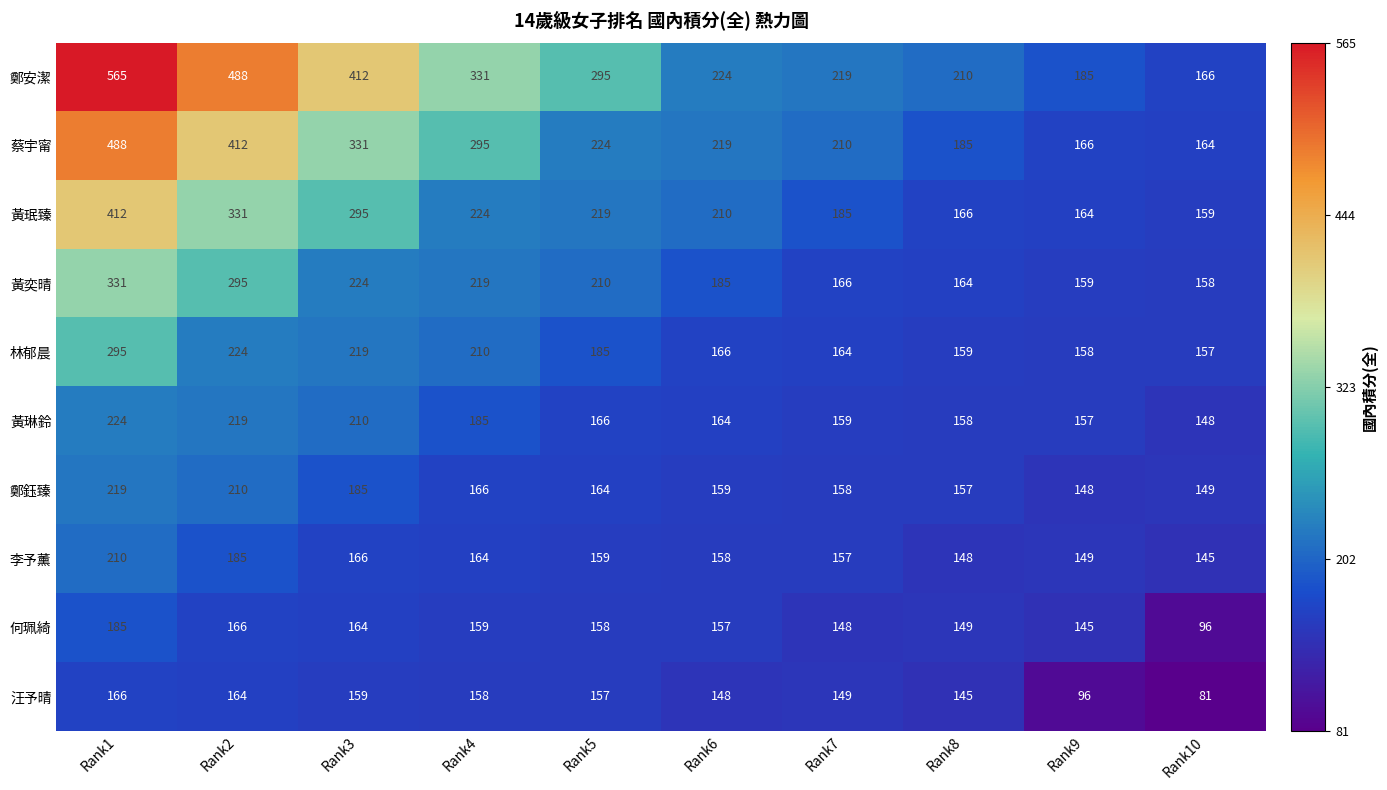

Which series has the largest total across all categories?

鄭安潔